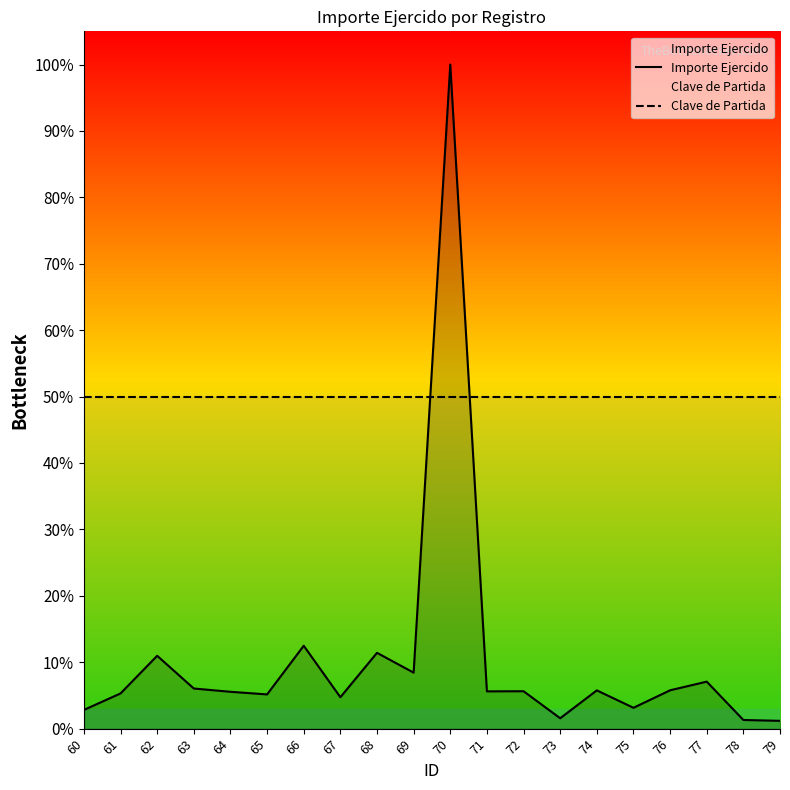

Which has a higher value, 60 or 78?

60